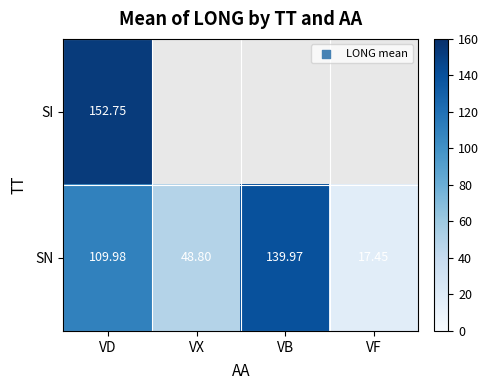

At which label does SN first exceed 109?

VD